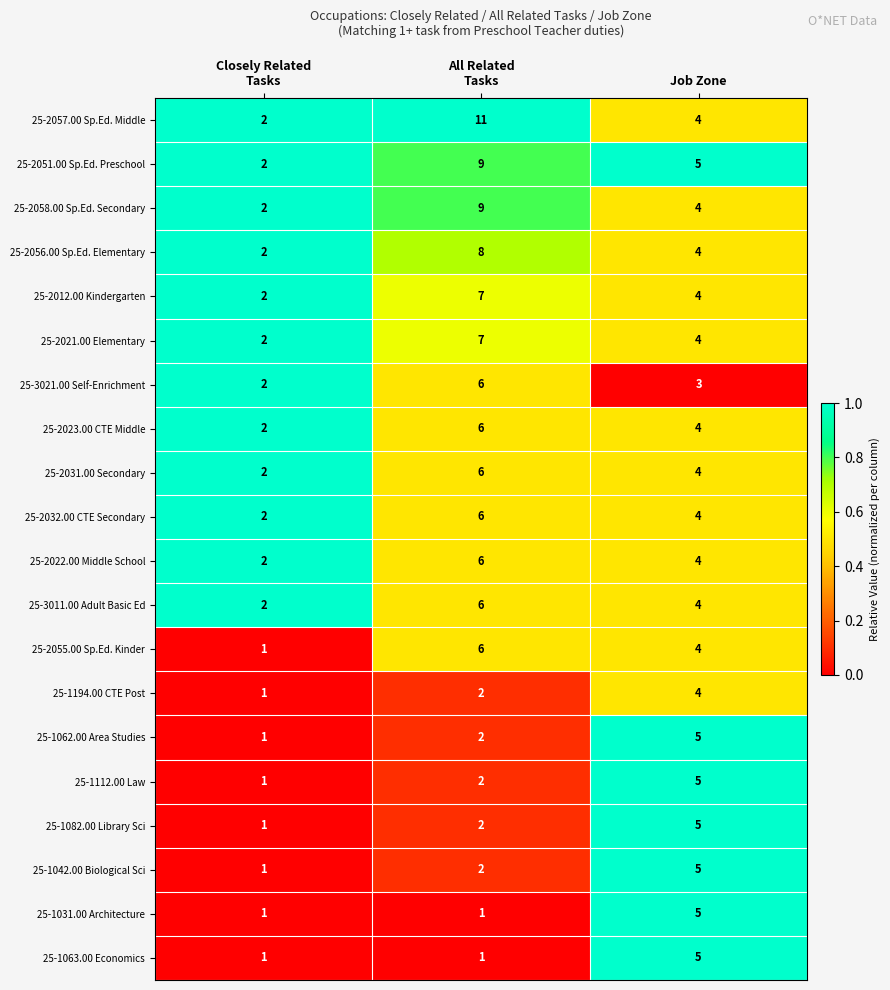

The value of 25-3011.00 Adult Basic Ed at Job Zone is 4. True or false?

True